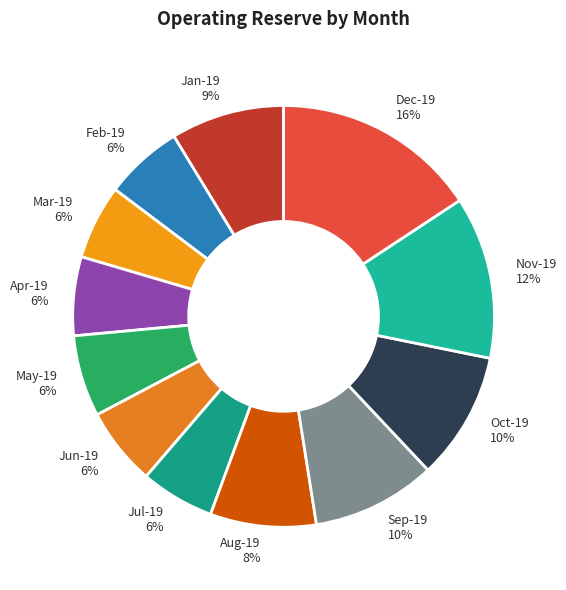

Is the sum of Mar-19 6% and Feb-19 6% greater than half?

No